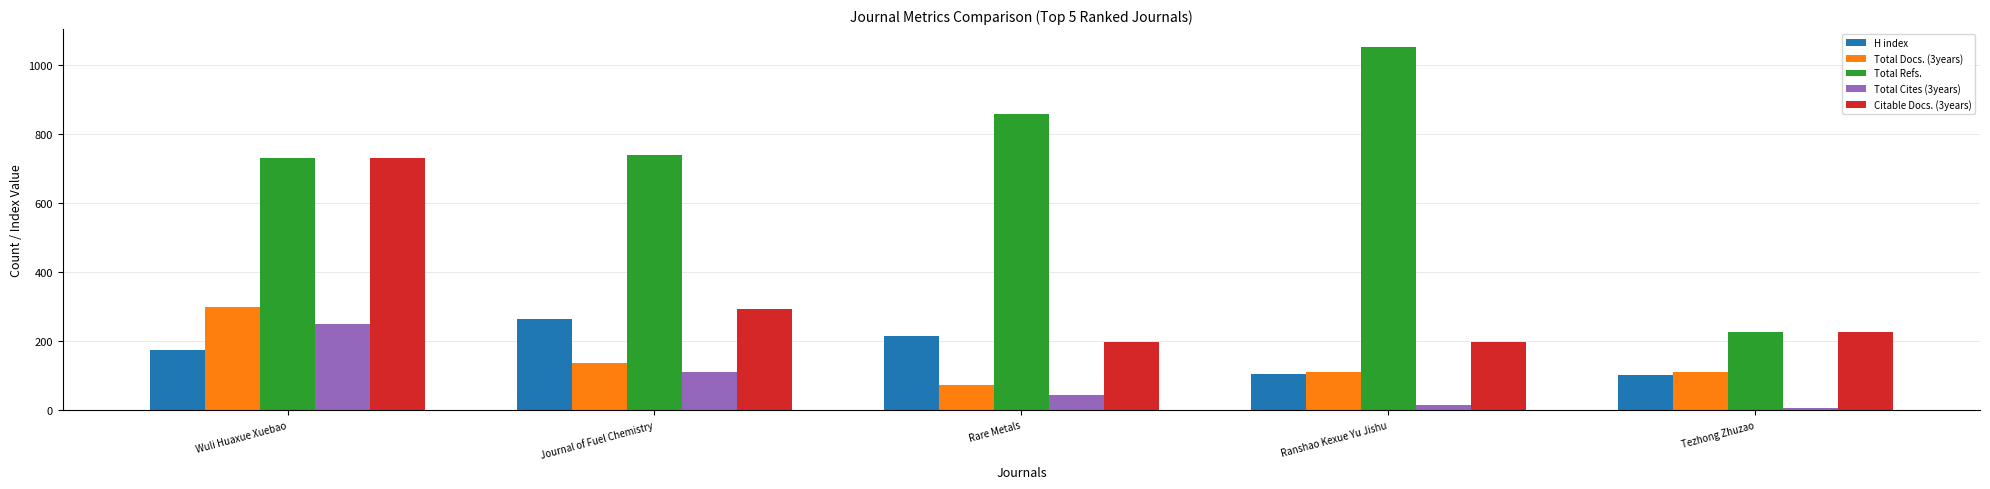

True or false: Total Docs. (3years) has a value of 109 at Ranshao Kexue Yu Jishu.

True